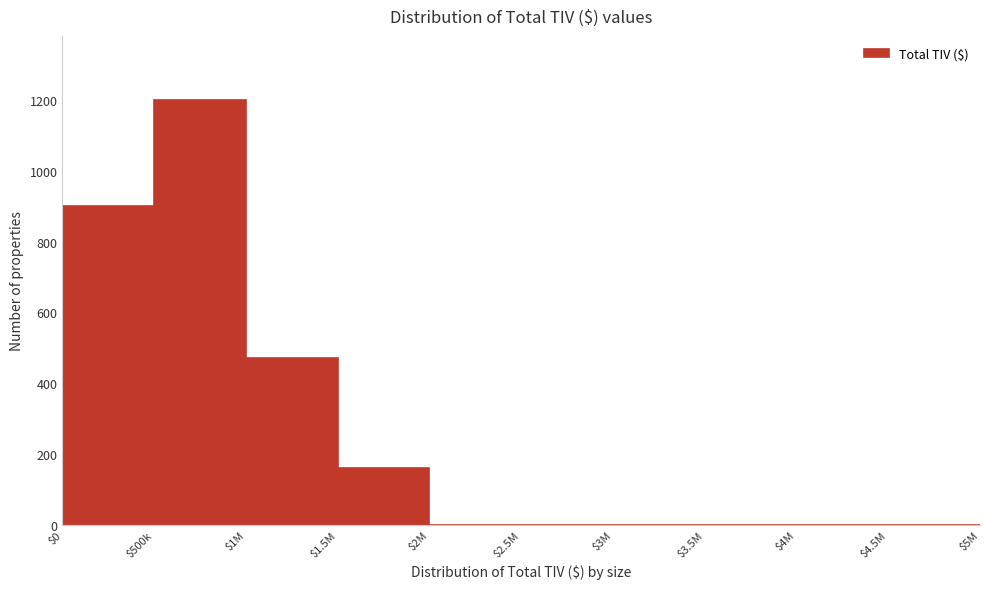

Where is the data nearest to the value 600?

$1M